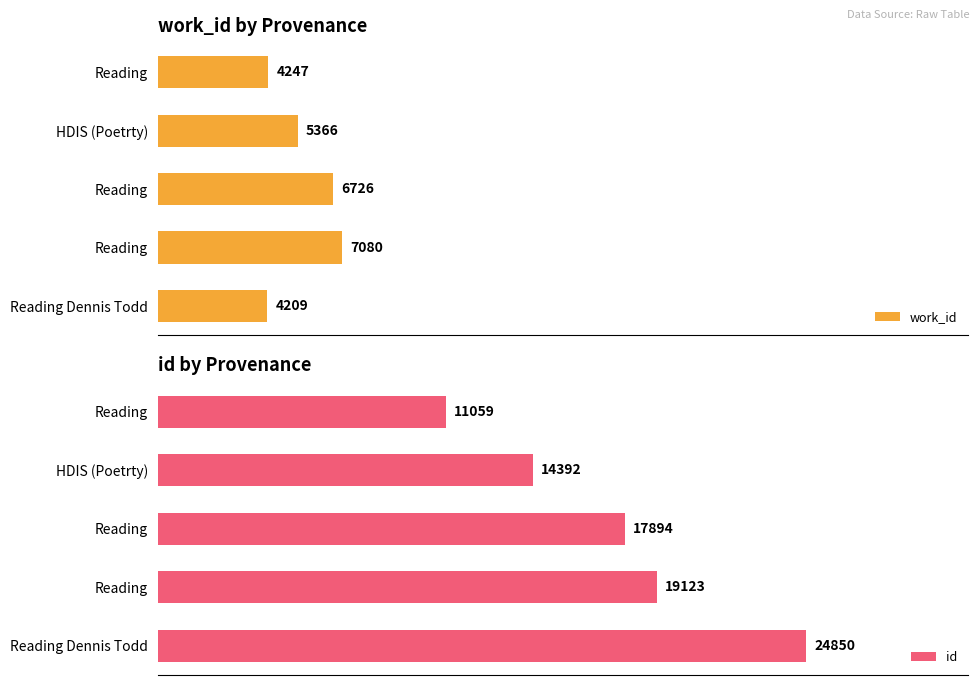

How many bars are there in total?

10